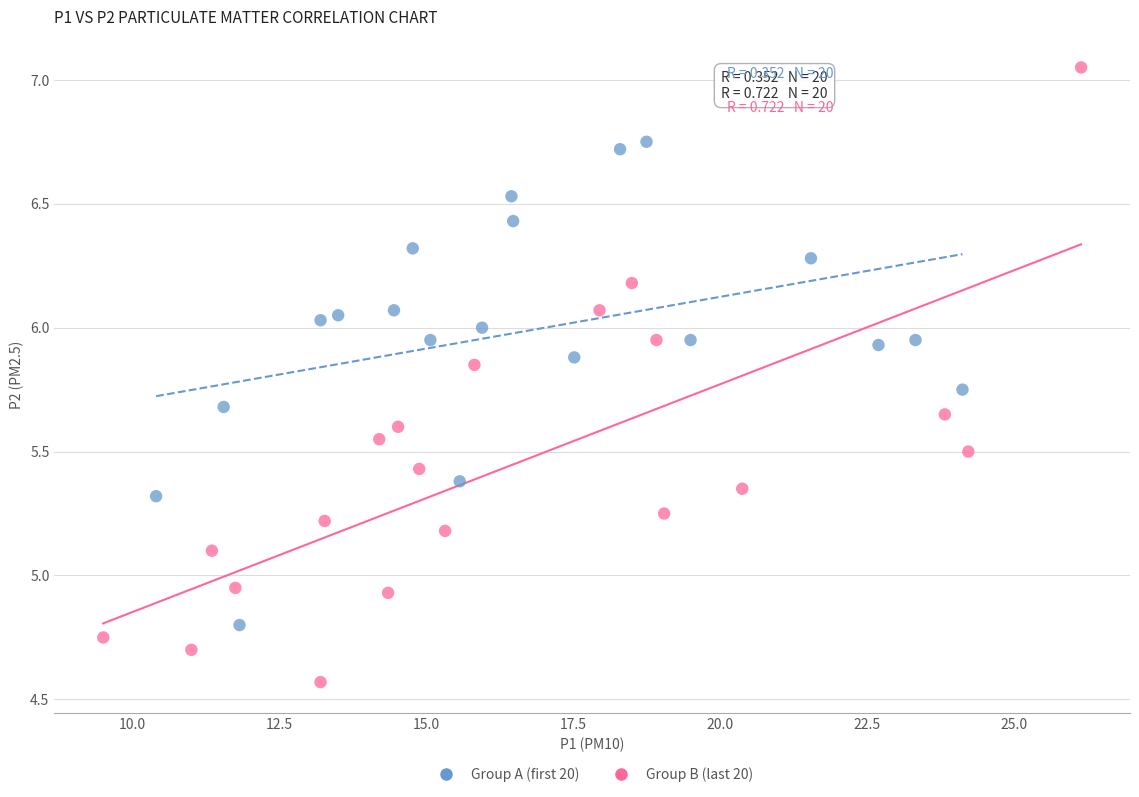

Which series contains the lowest Y value?

Group B (last 20)